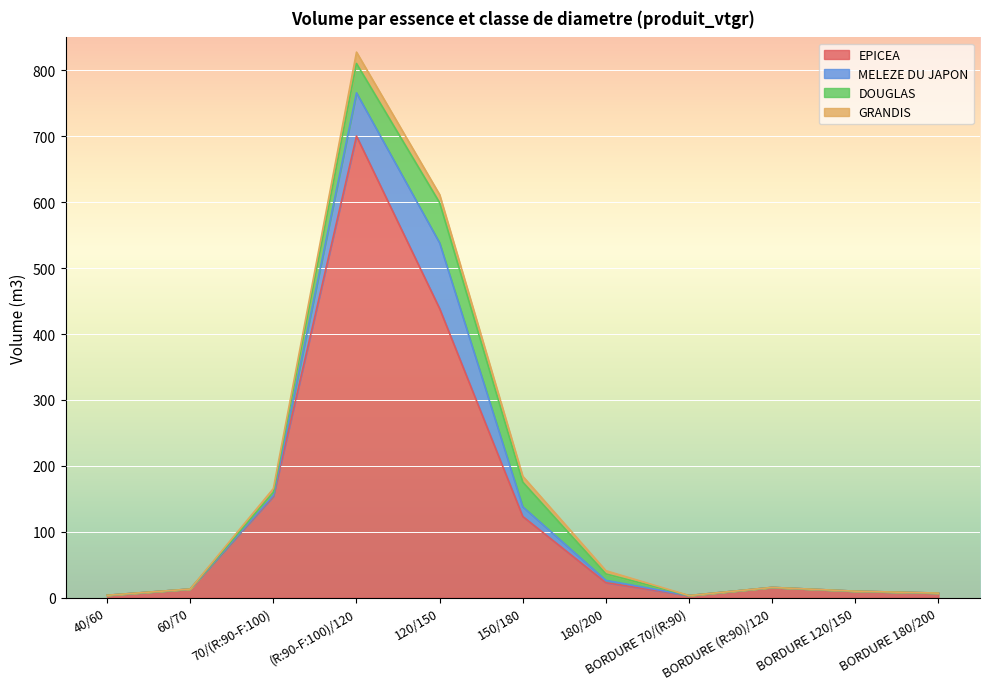

Between 150/180 and BORDURE 180/200, which series saw the biggest shift?

EPICEA